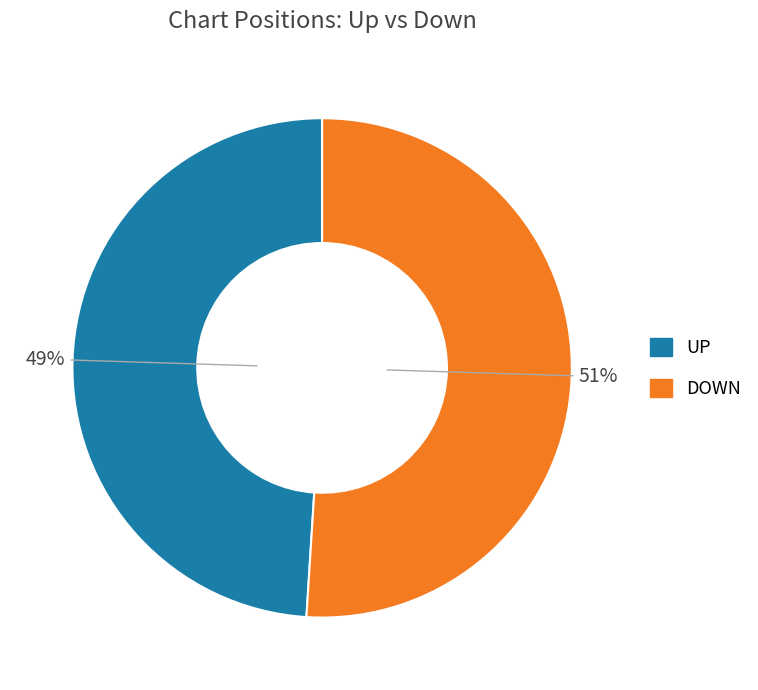

To the nearest percent, what is the average slice percentage?

50%